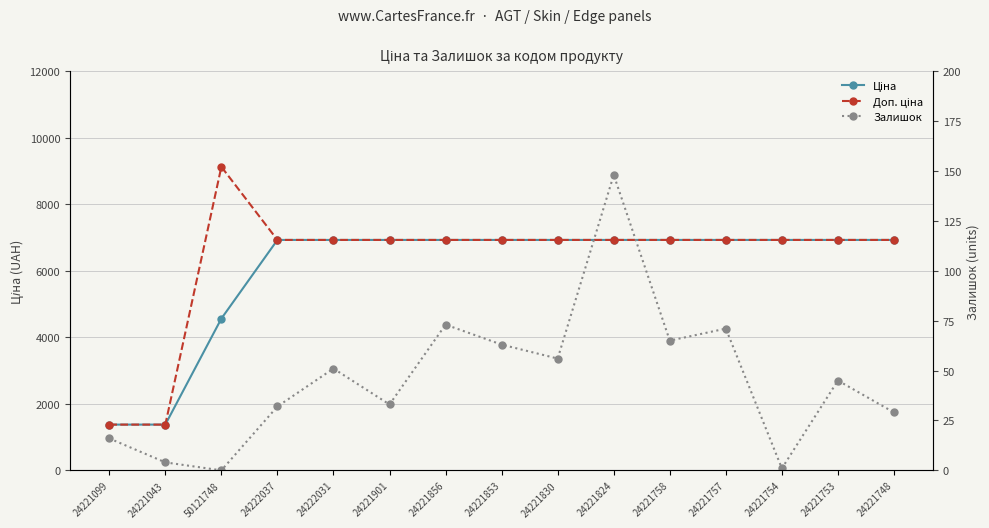

Where is the first local maximum for Доп. ціна?

50121748